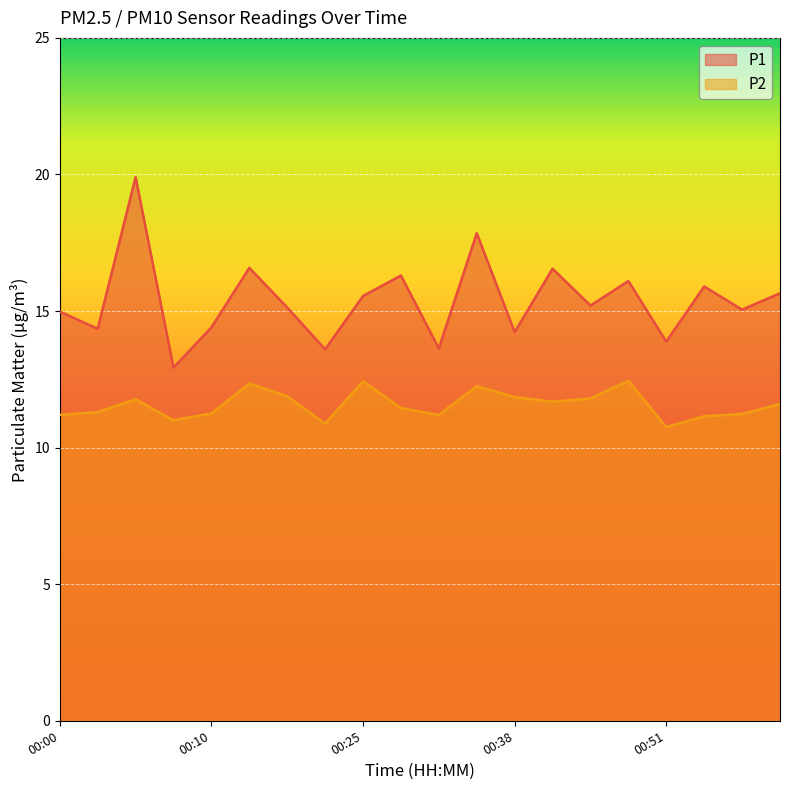

How many data points in P1 are above 15?

12